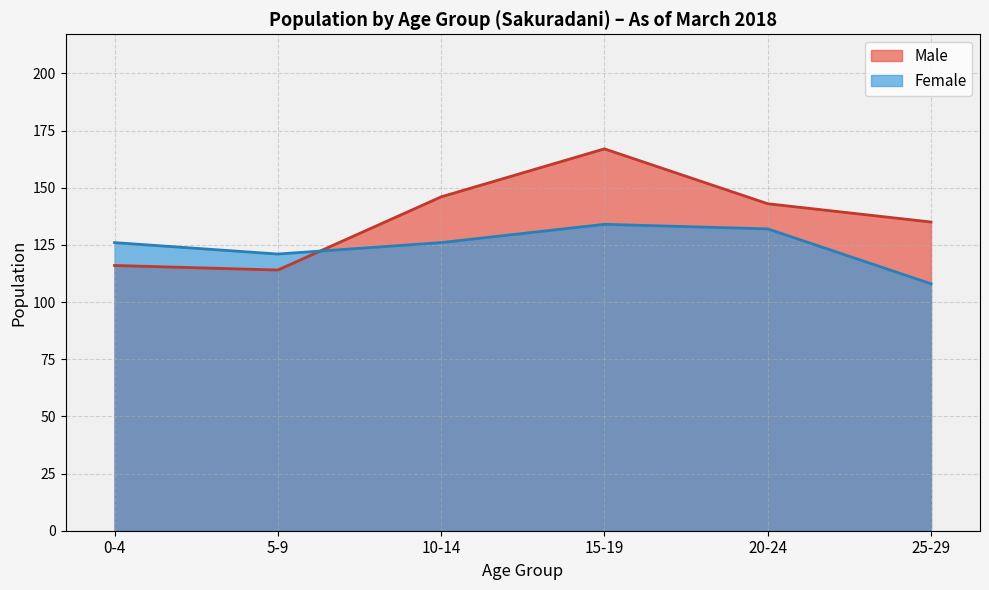

What is the label of the 4th point from the left?

15-19